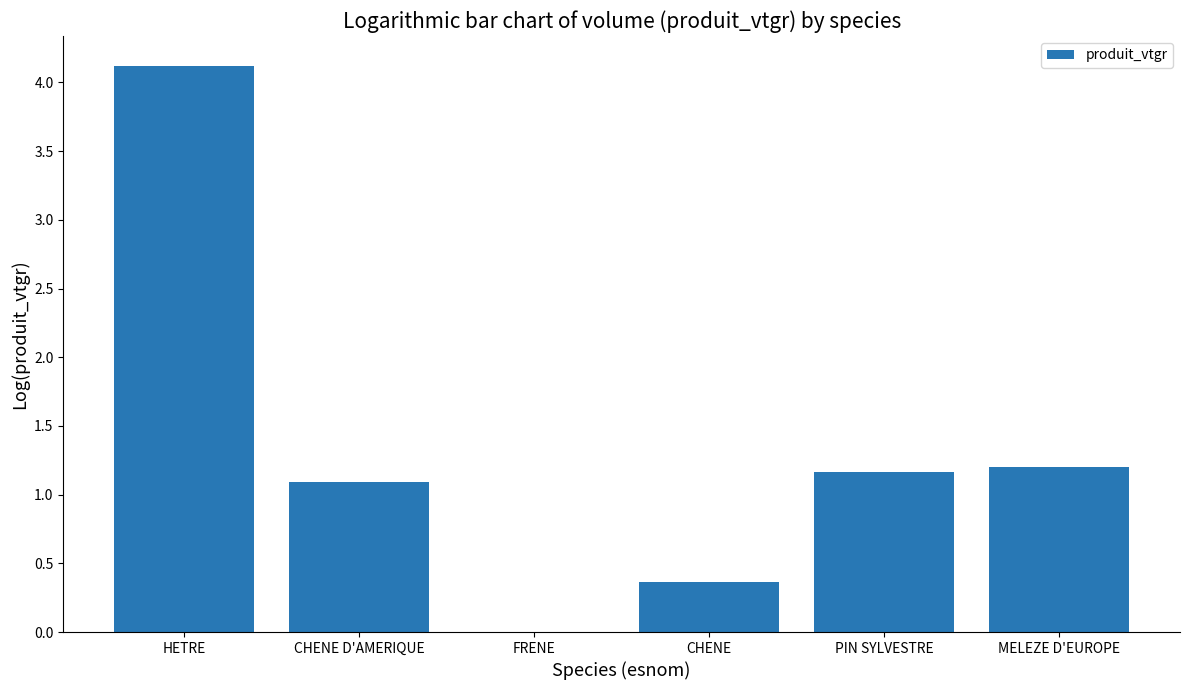

Which has a higher value, MELEZE D'EUROPE or PIN SYLVESTRE?

MELEZE D'EUROPE